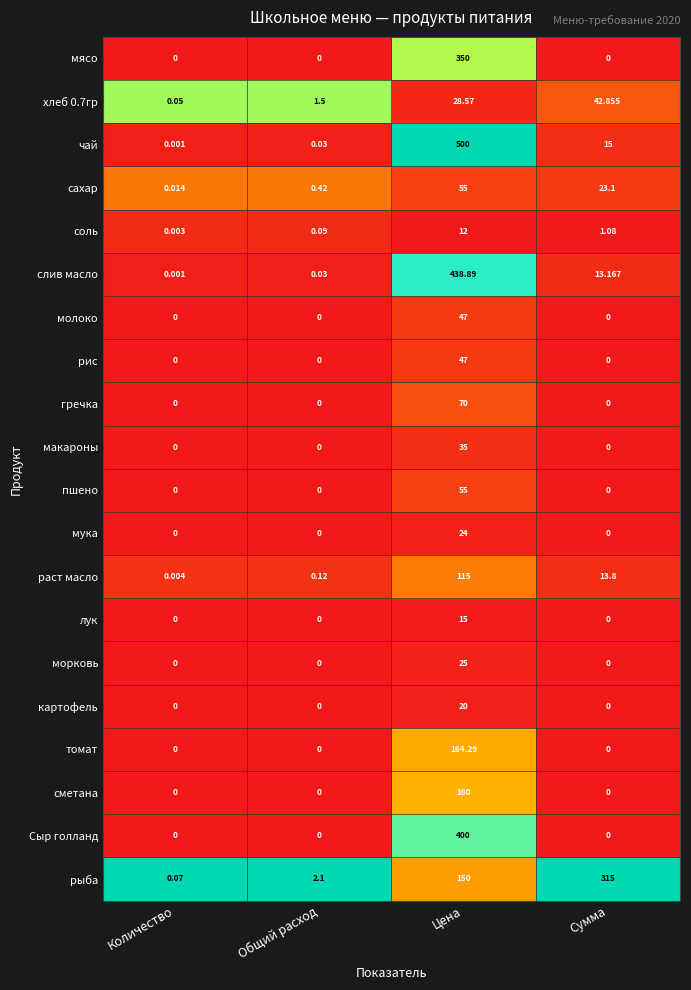

Is the value of соль at Цена greater than the value of лук at Цена?

No